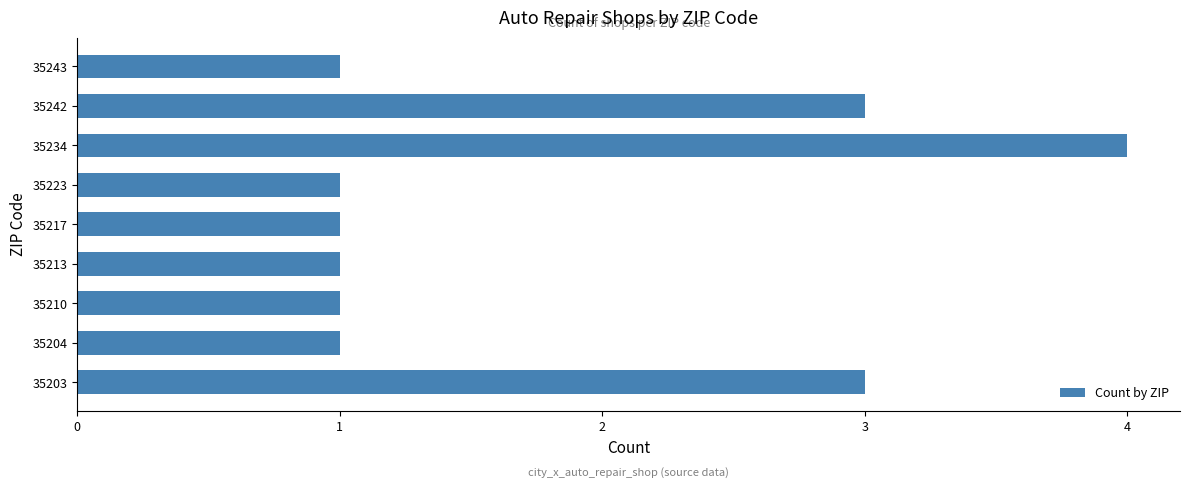

What is the greatest value displayed?

4